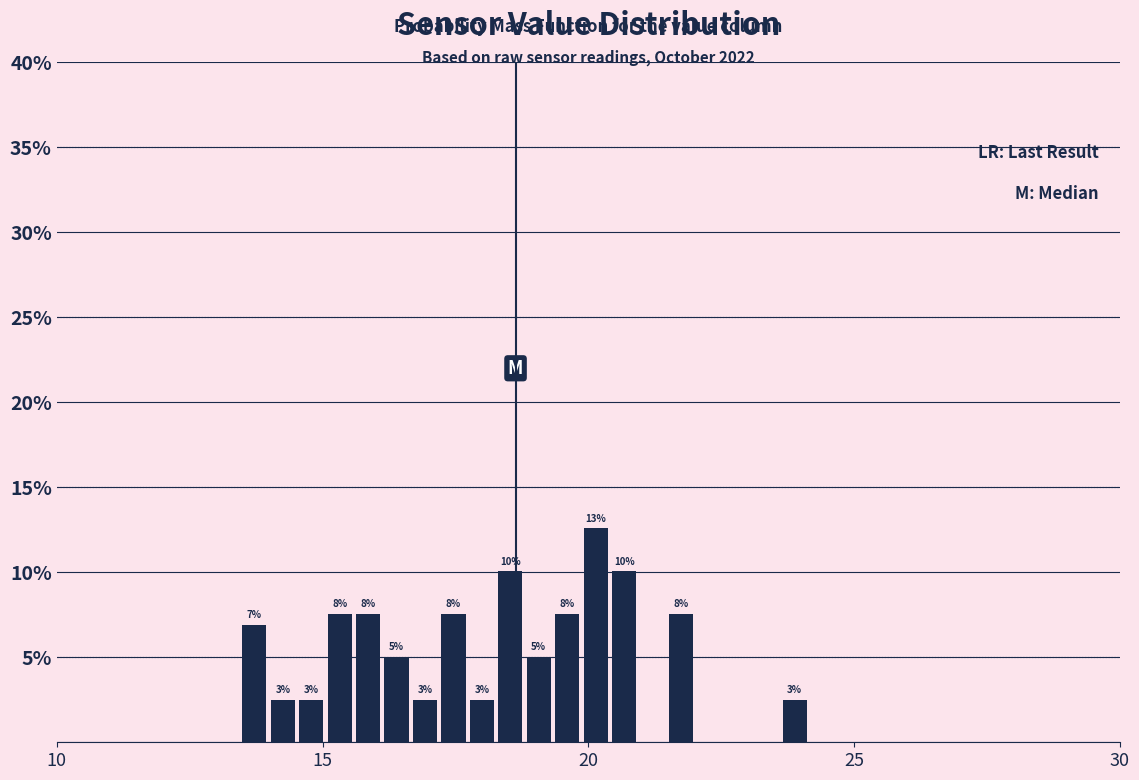

Read against the x-axis, roughly where is the centre of the tallest bar?

20.0